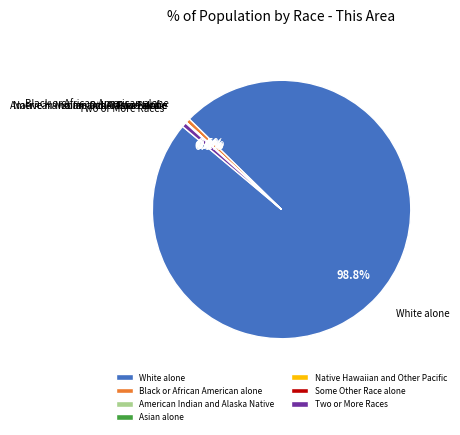

To the nearest percent, what is the difference between the largest and smallest slice percentages?

99%